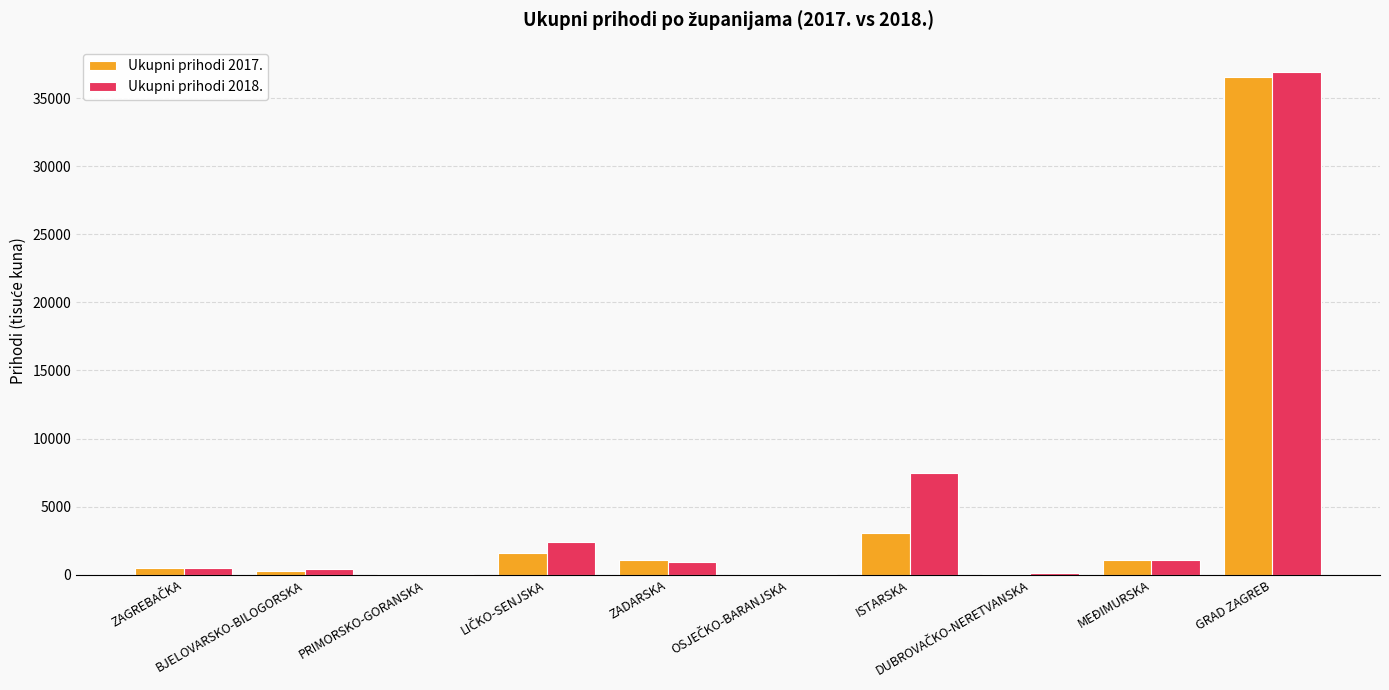

What is the maximum value for Ukupni prihodi 2018.?

36921.1